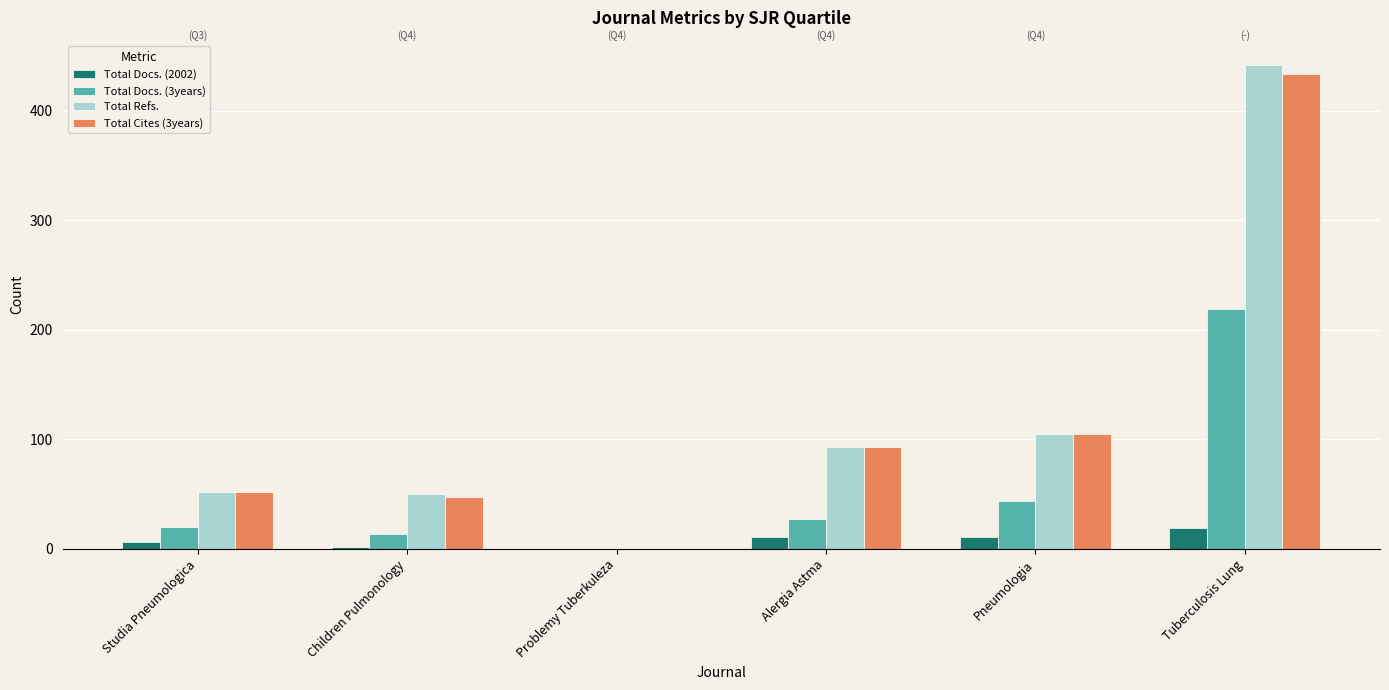

What is the sum of all Total Refs. values?

742